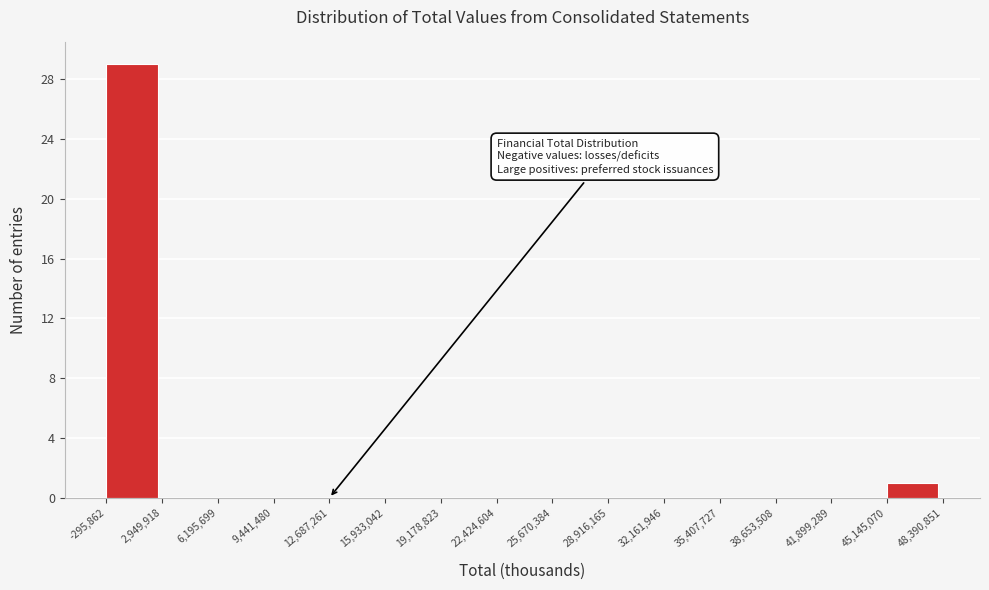

Over which range of the x-axis is the bar tallest?

-295,862 to 2,949,918